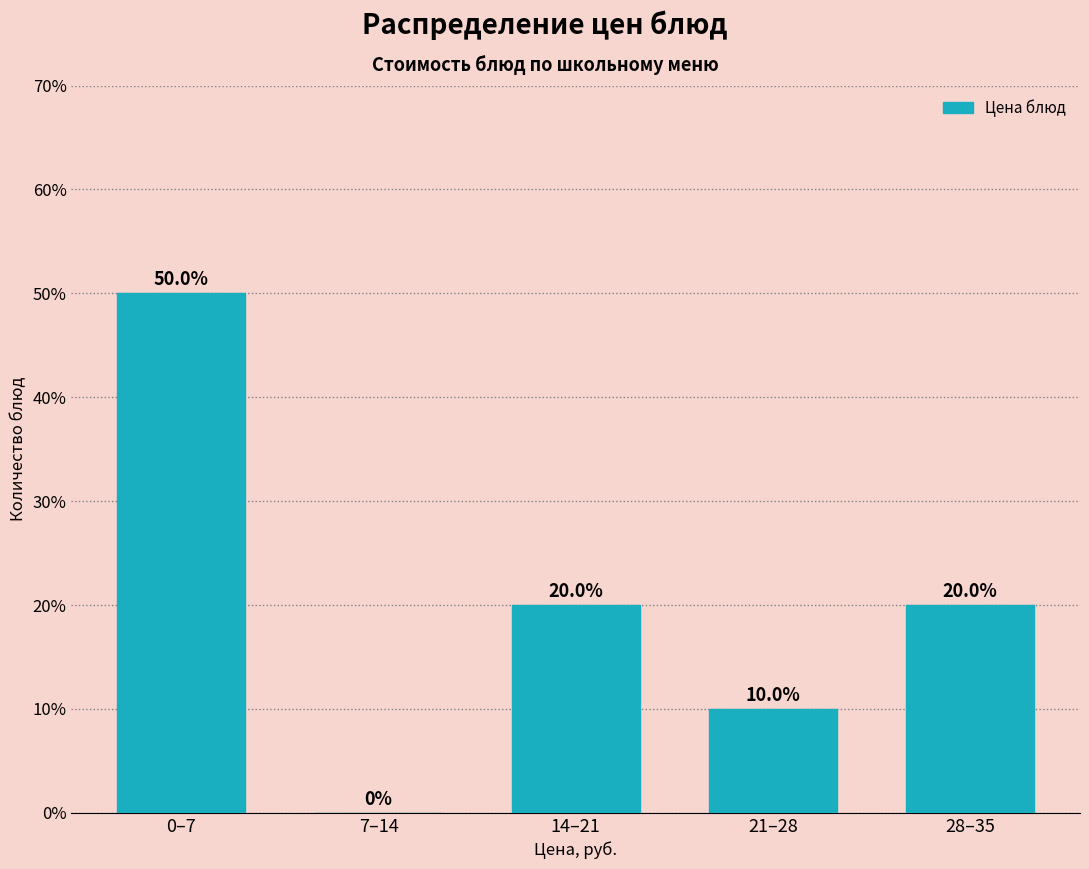

Reading left to right, what are all the values shown in this chart?

0–7=50	7–14=0	14–21=20	21–28=10	28–35=20